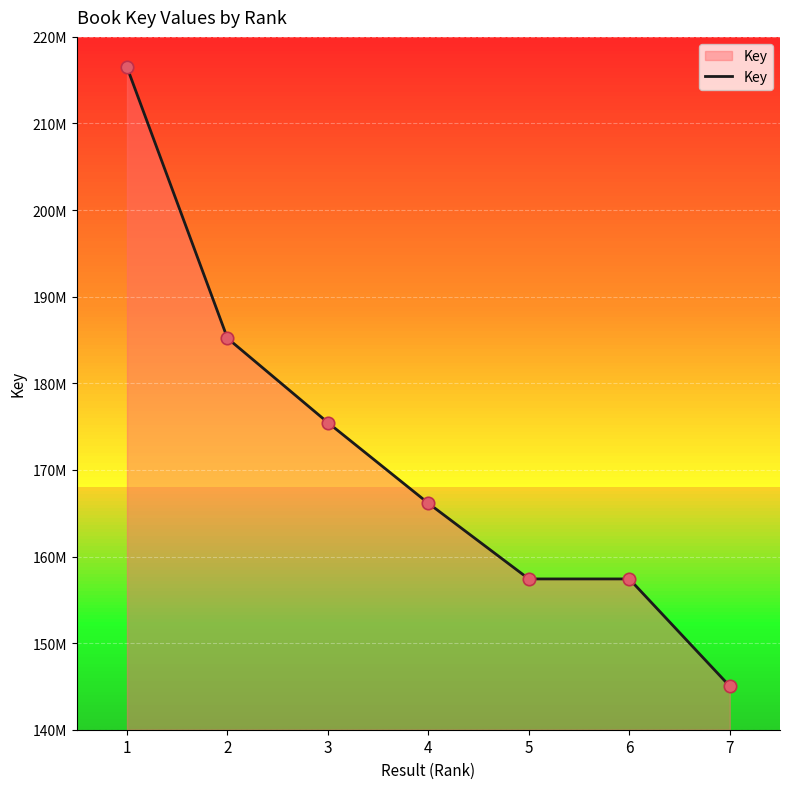

What is the change in value from 2 to 7?

-40180476